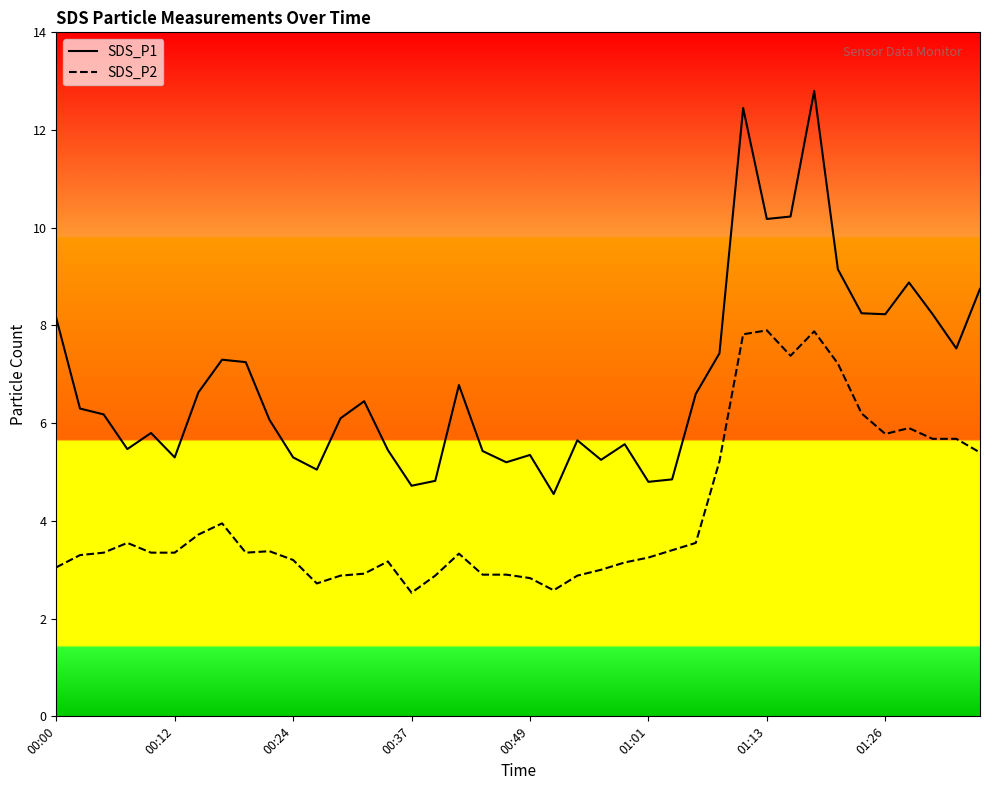

True or false: SDS_P1 and SDS_P2 intersect in this chart.

False